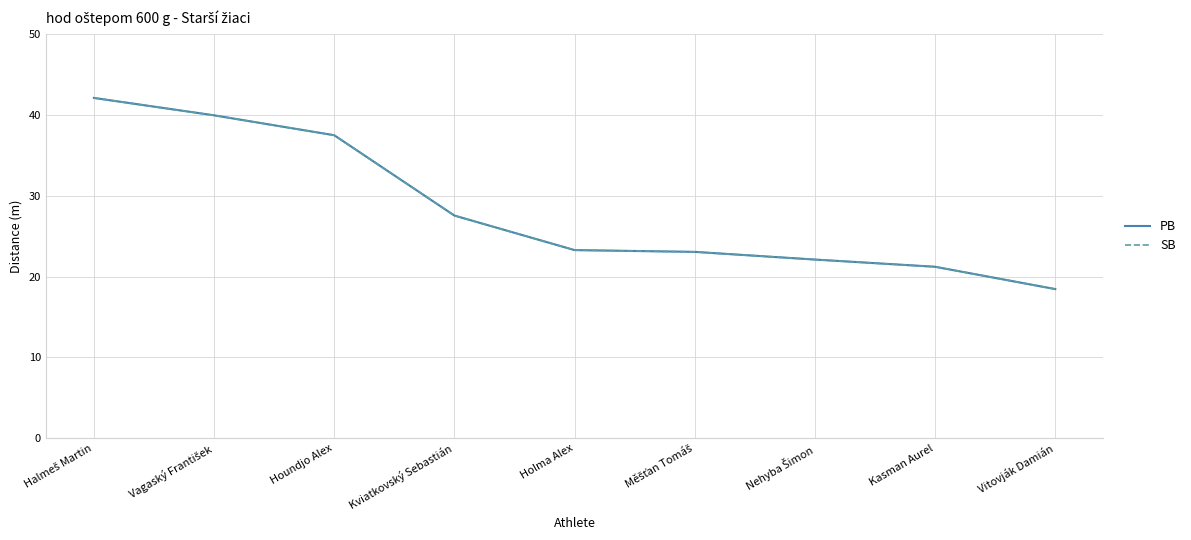

What are all the series names shown in the legend?

PB, SB